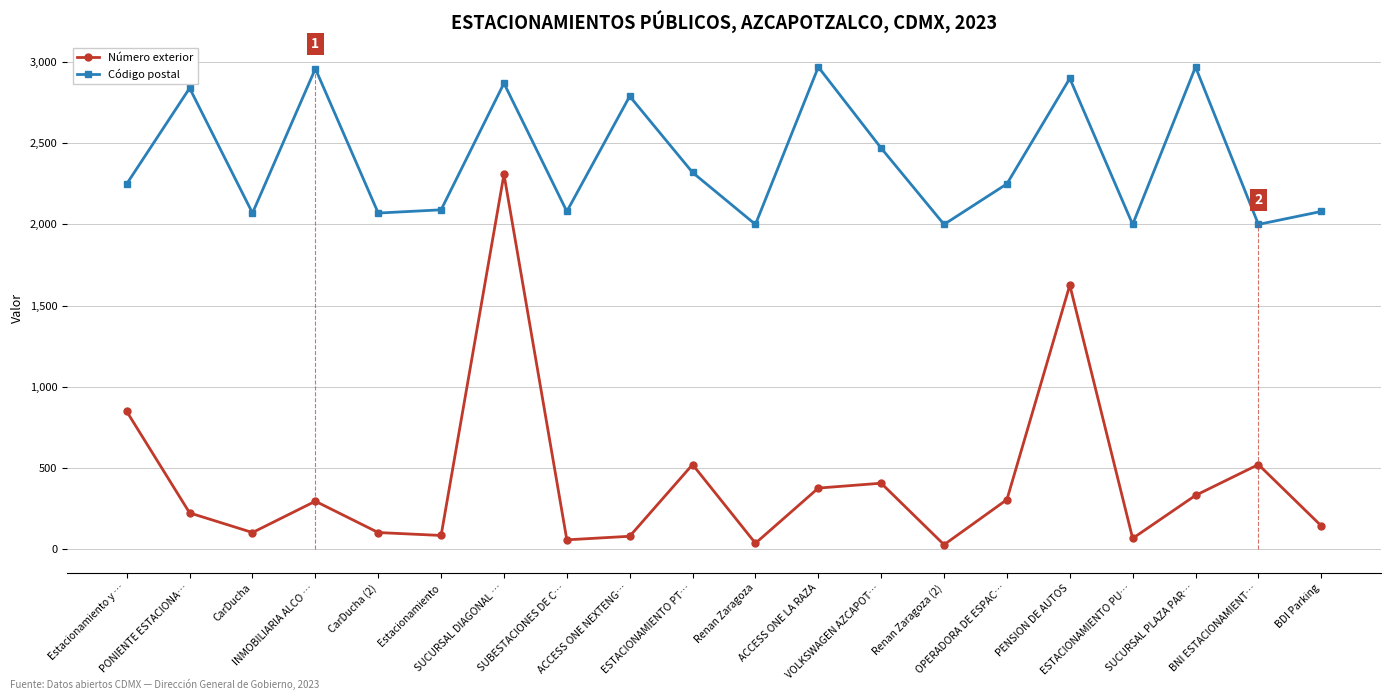

Is it true that Código postal equals 4550 at PENSION DE AUTOS?

False